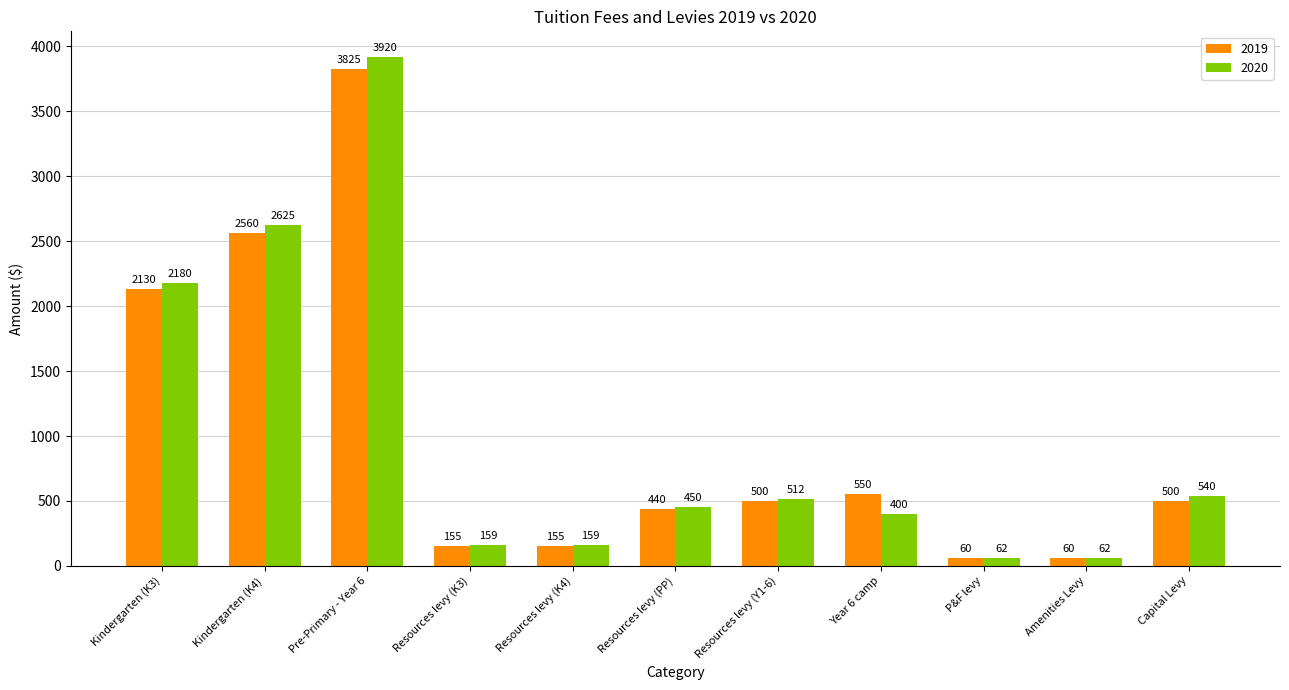

The value of 2019 at Resources levy (PP) is 440. True or false?

True